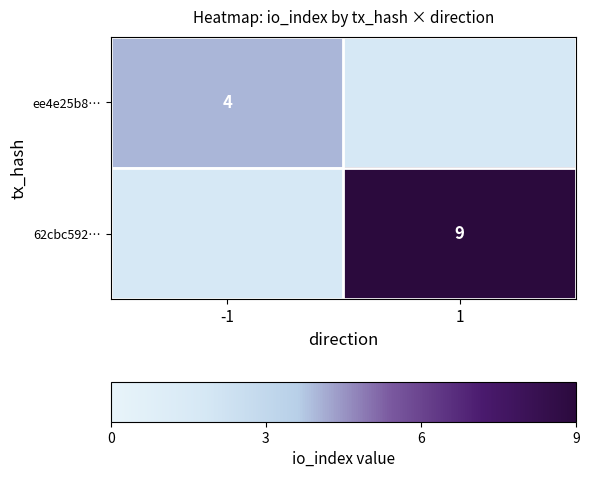

The value of 62cbc592… at 1 is 14. True or false?

False